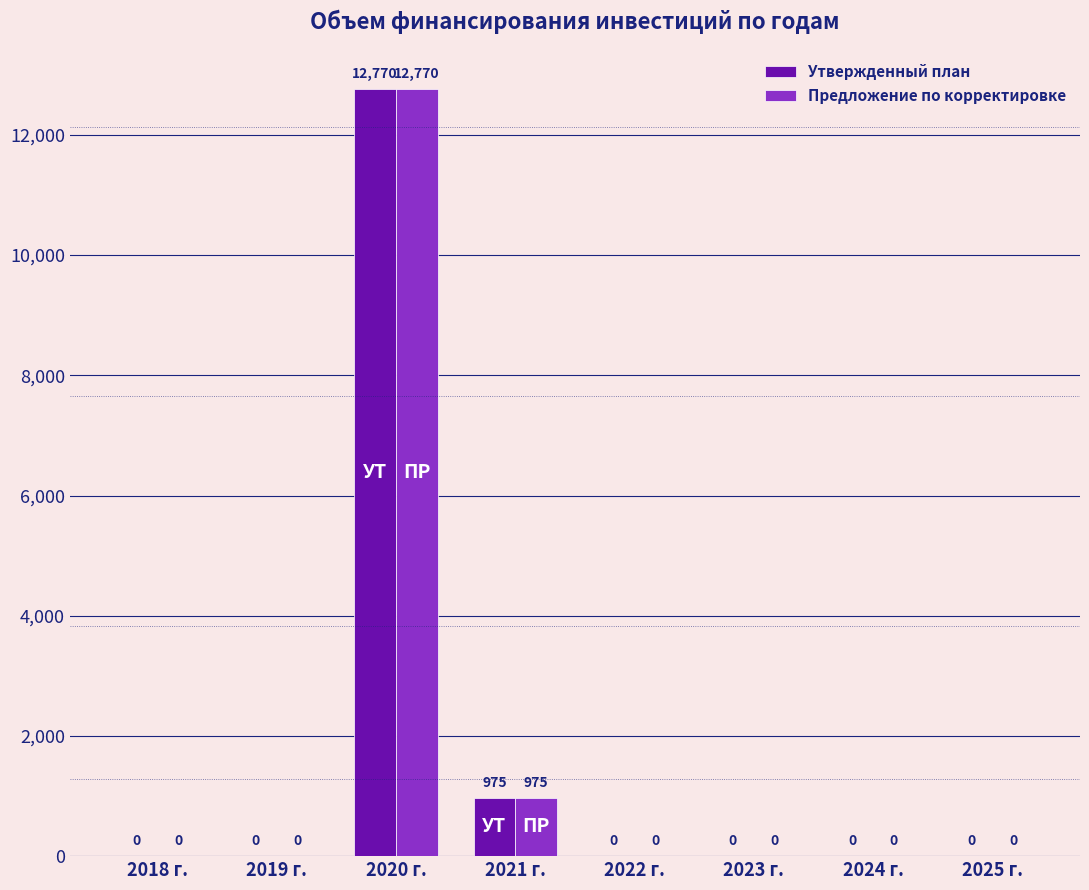

Is the value of Предложение по корректировке at 2021 г. greater than the value of Утвержденный план at 2019 г.?

Yes